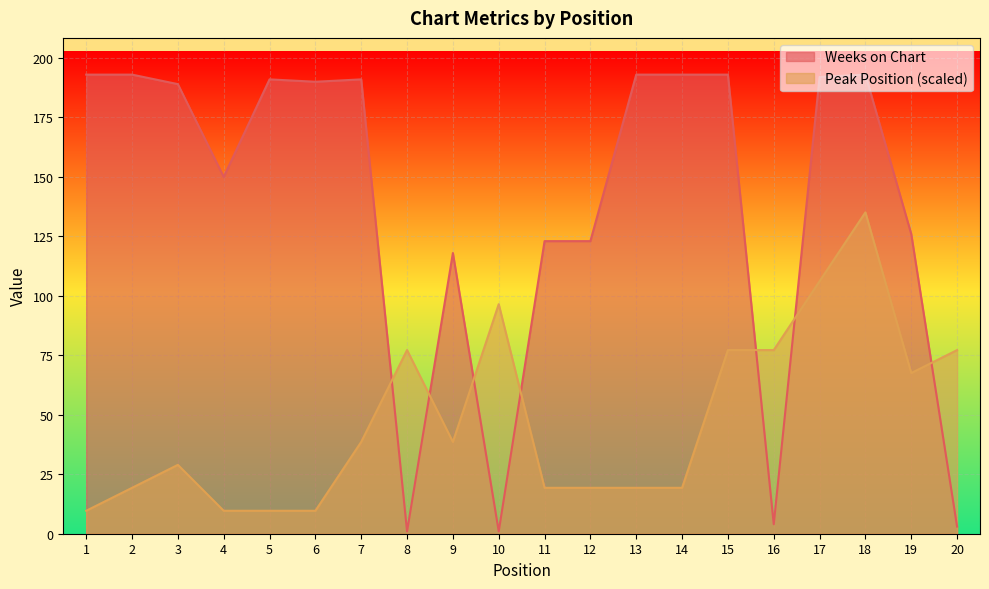

At how many categories does at least one series exceed 29?

20